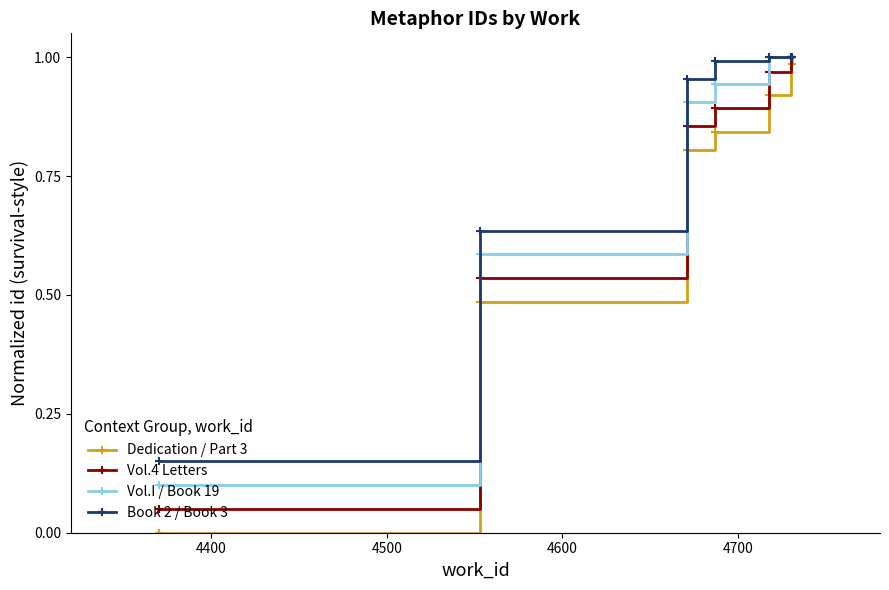

True or false: Vol.I / Book 19 has more than 2 interior local peaks.

False